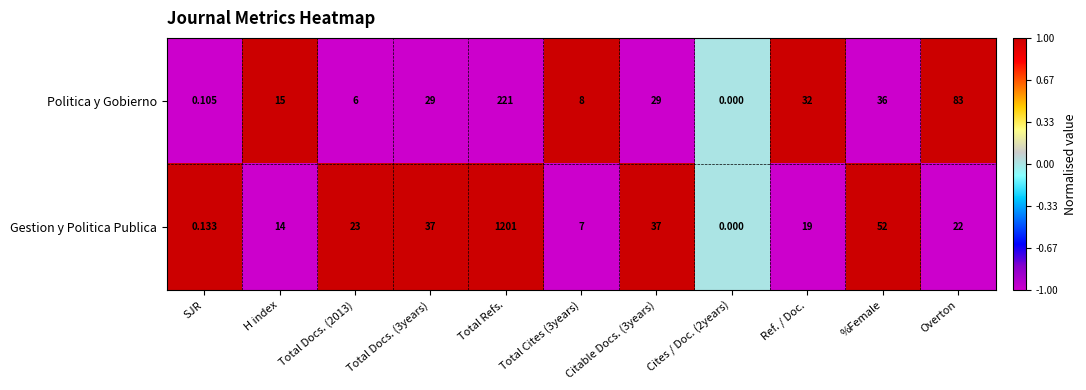

Rank the series by their average value, from lowest to highest.

Politica y Gobierno, Gestion y Politica Publica